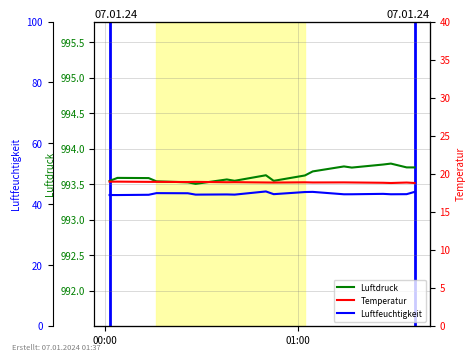

At how many categories does at least one series exceed 20?

18